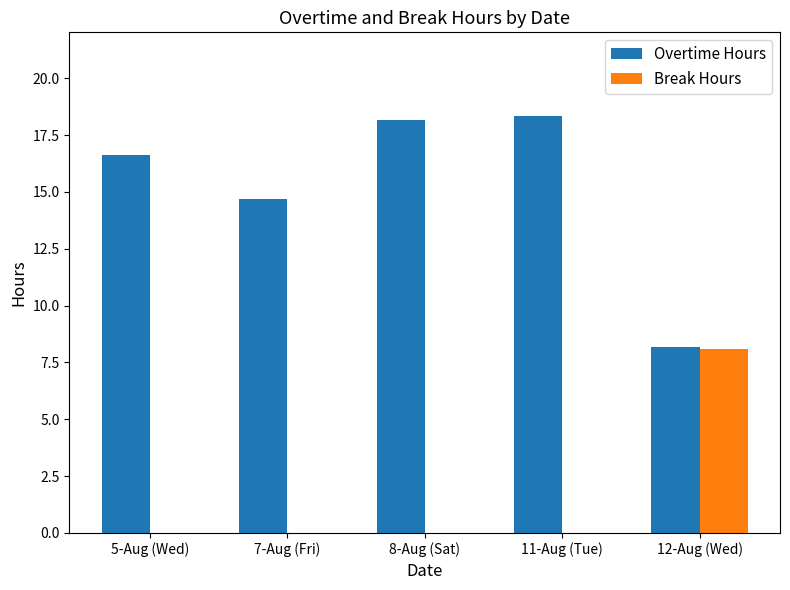

Are the bars horizontal?

No